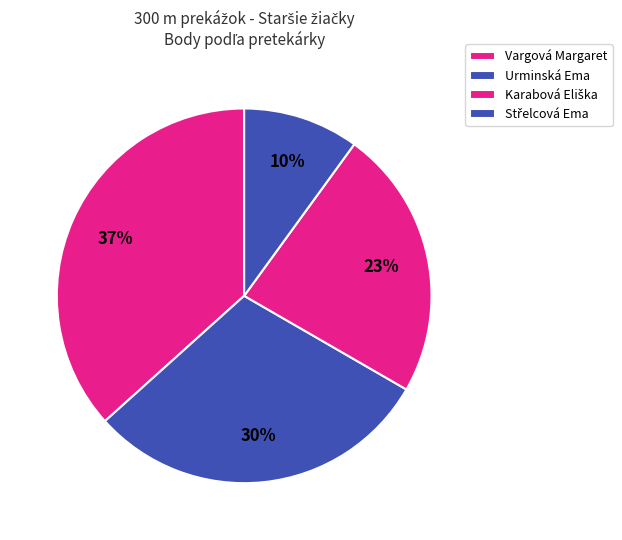

The Urminská Ema slice represents 30% of the pie. True or false?

True